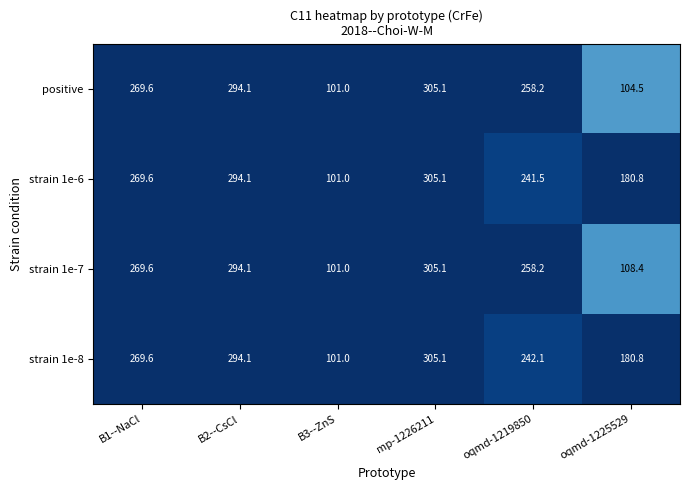

At which category is the sum across all series the highest?

mp-1226211